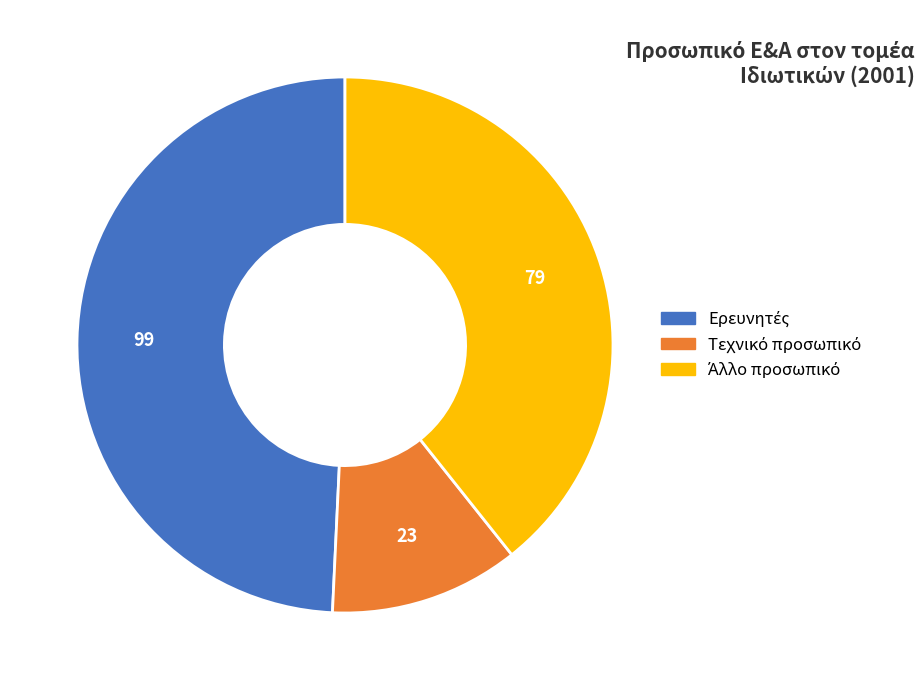

Is there a majority slice in this chart?

No